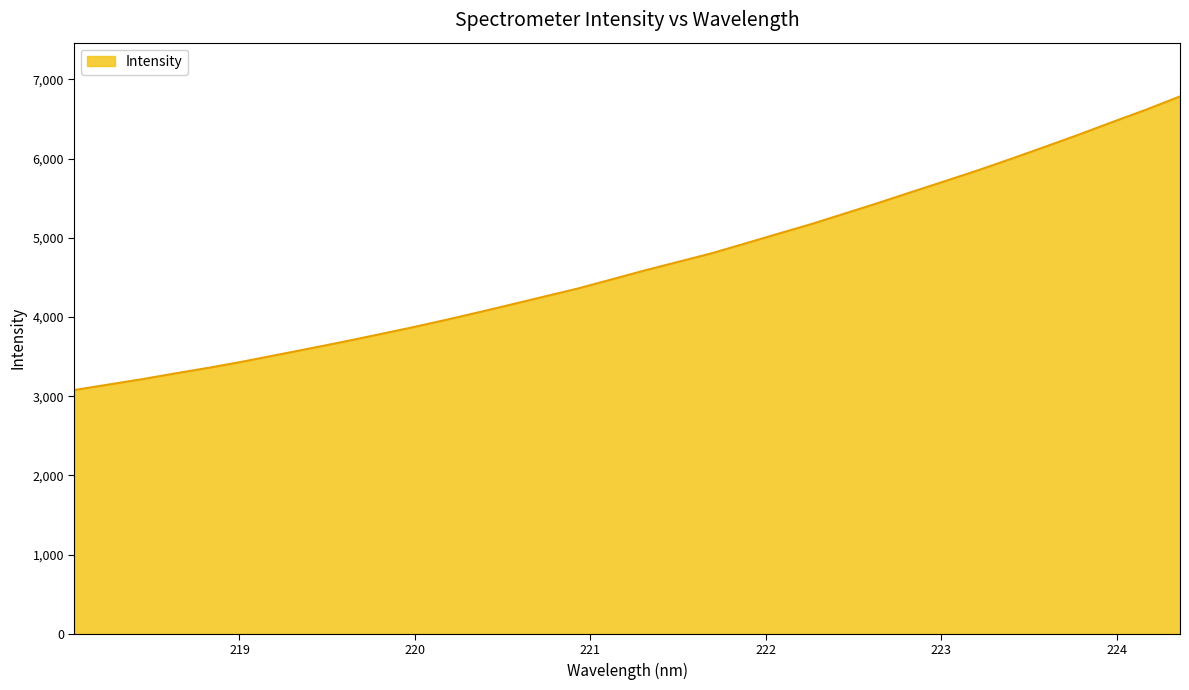

What is the greatest value displayed?

6786.3